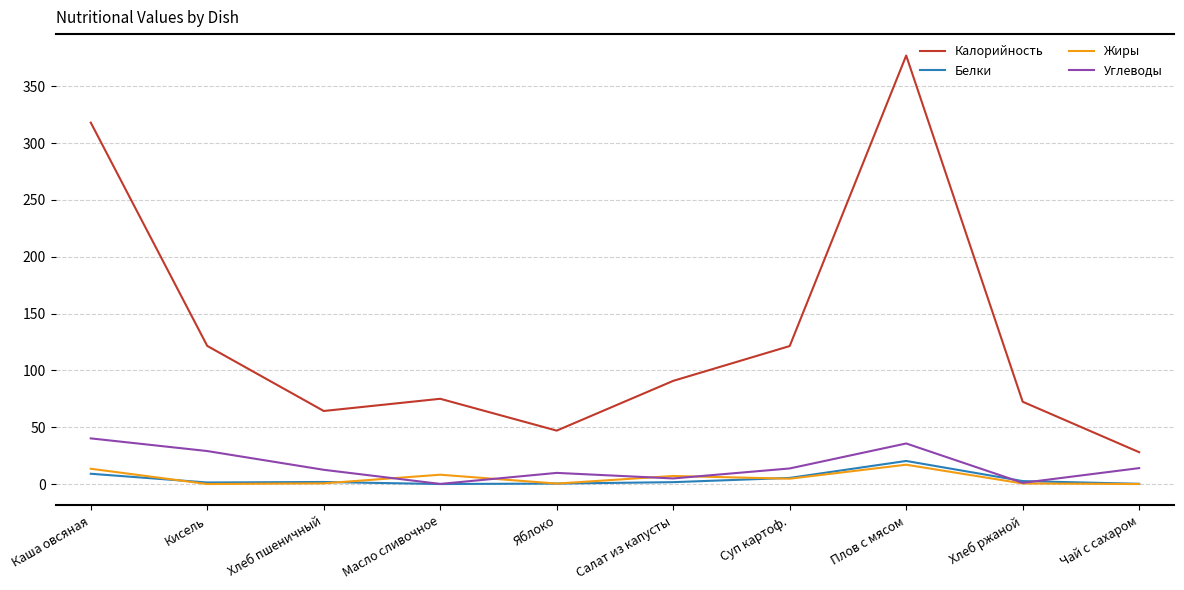

At which category does Углеводы reach its first local peak?

Яблоко